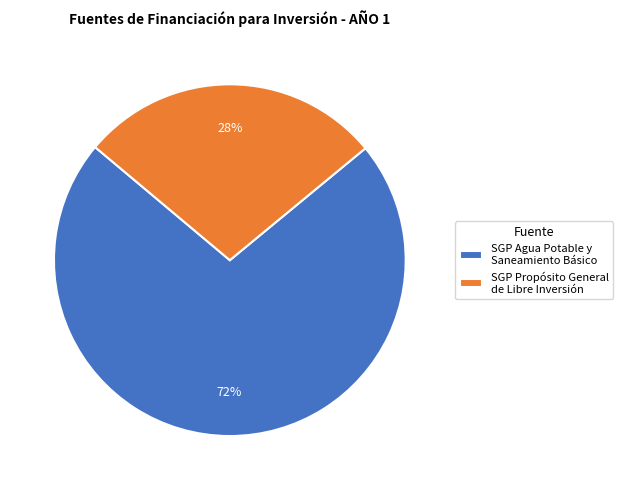

The SGP Propósito General de Libre Inversión slice represents 28% of the pie. True or false?

True